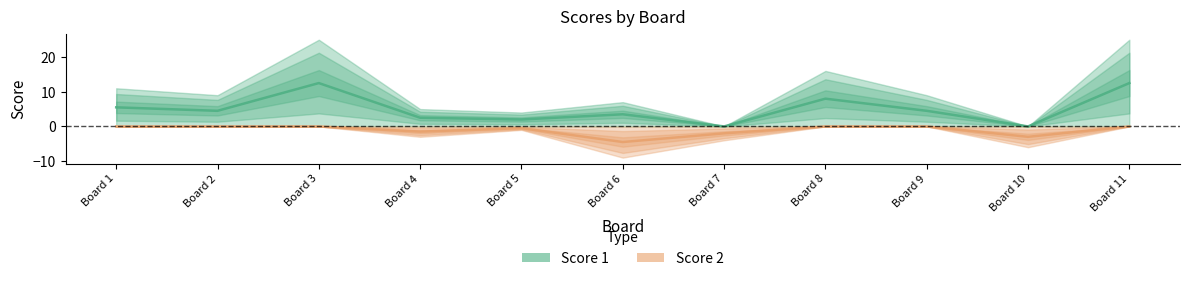

What is the sum of all Score 1 values?

55.5